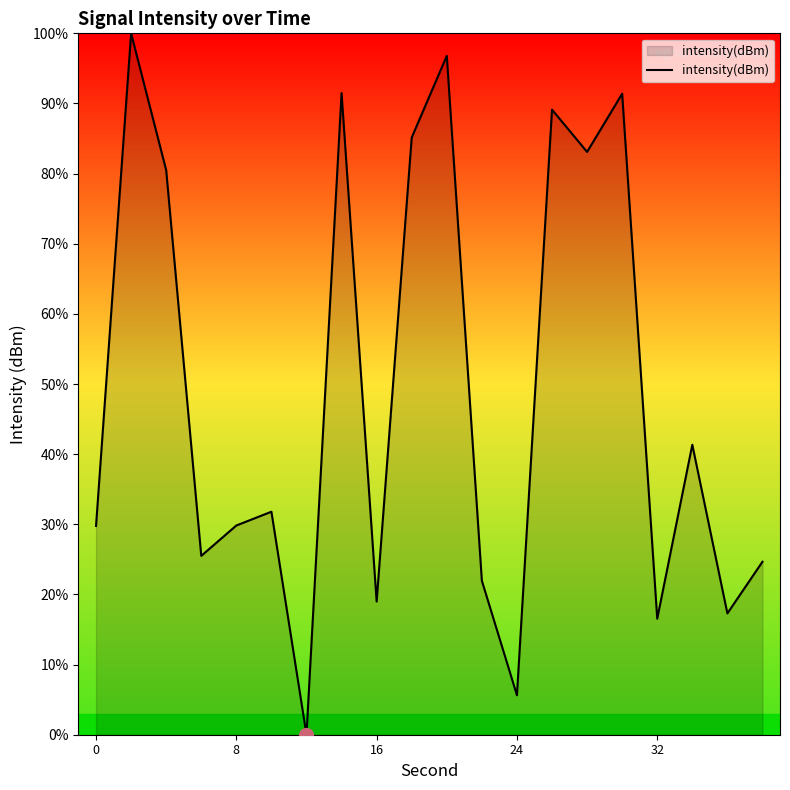

What is the difference between the maximum and minimum values?

100.0